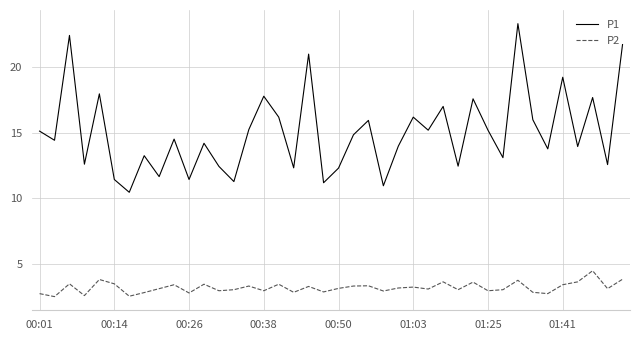

What is the difference between the maximum and minimum values in the P2 series?

2.0